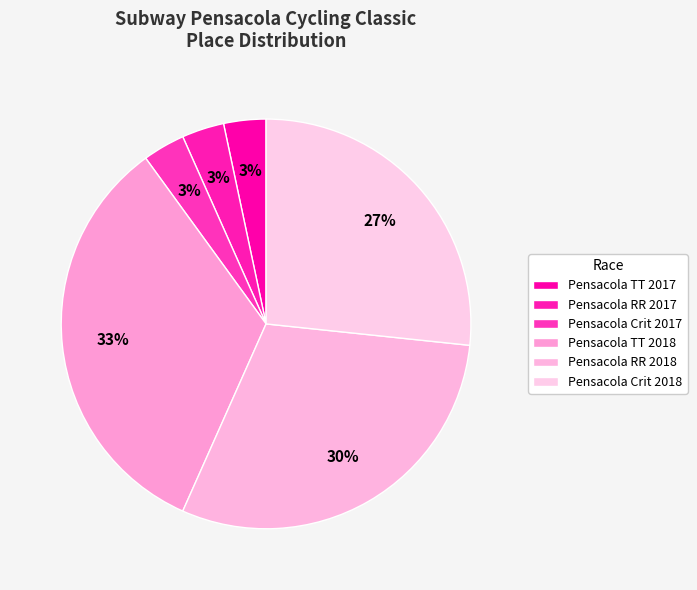

Rank the categories by value from lowest to highest.

Pensacola TT 2017, Pensacola RR 2017, Pensacola Crit 2017, Pensacola Crit 2018, Pensacola RR 2018, Pensacola TT 2018